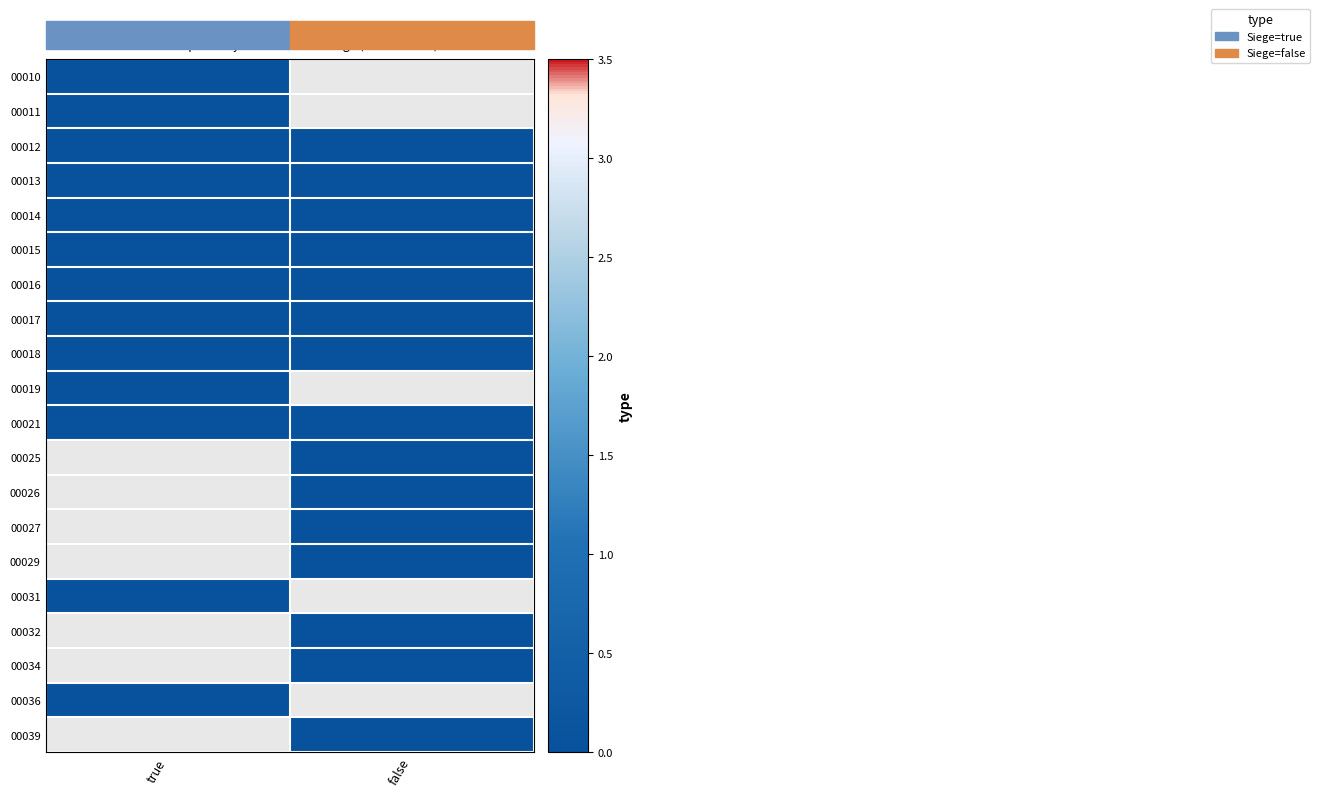

Between true and false, which is larger?

false